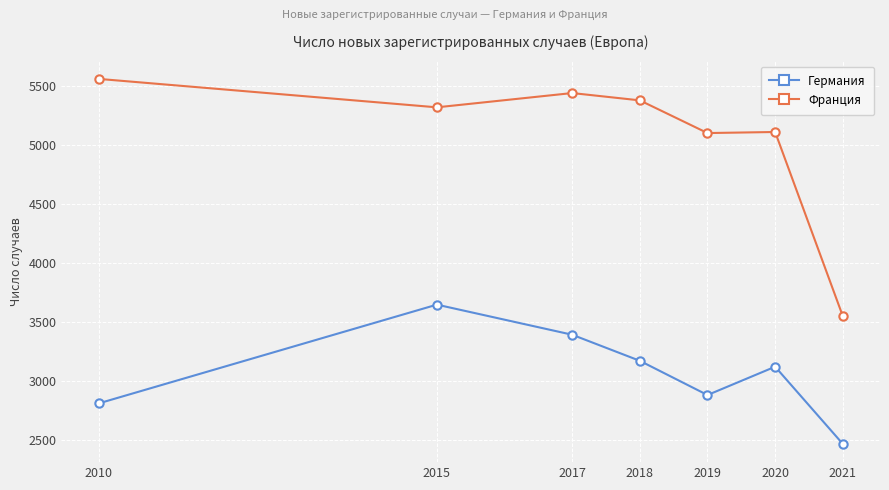

What are all the series names shown in the legend?

Германия, Франция